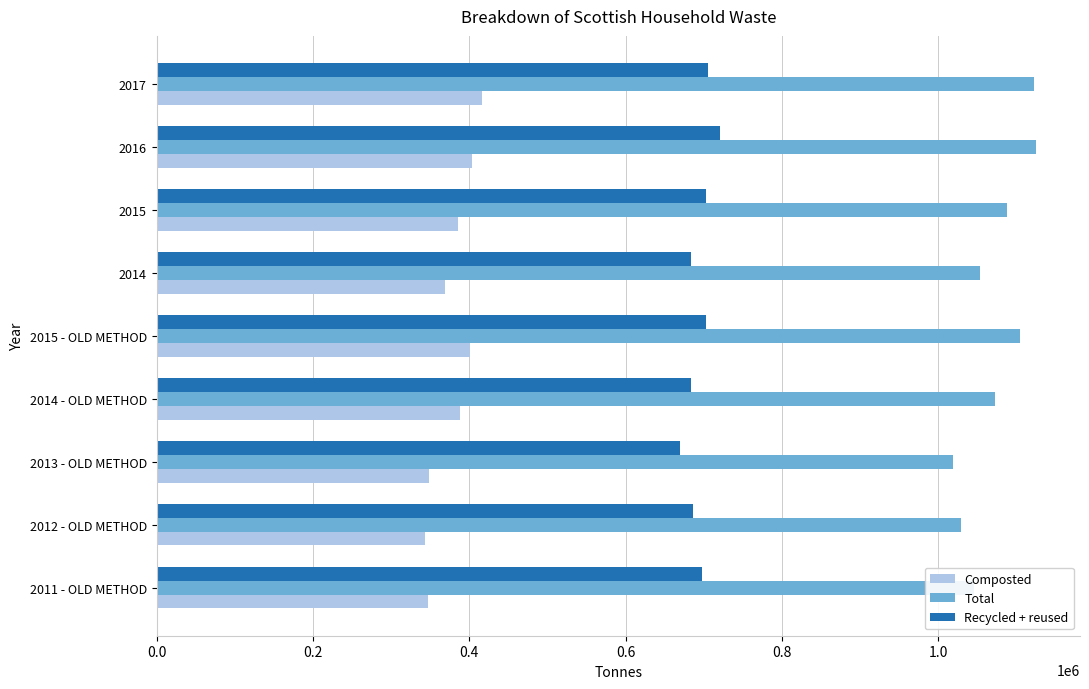

Which series has the widest spread of values?

Total